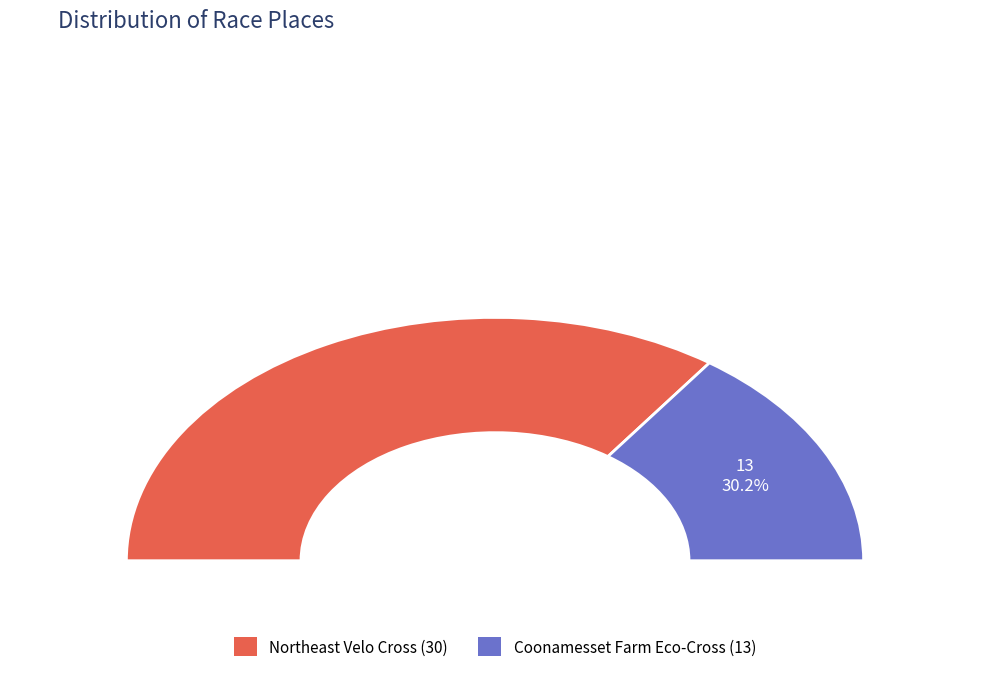

How much of the chart is everything except Northeast Velo Cross?

30.2%